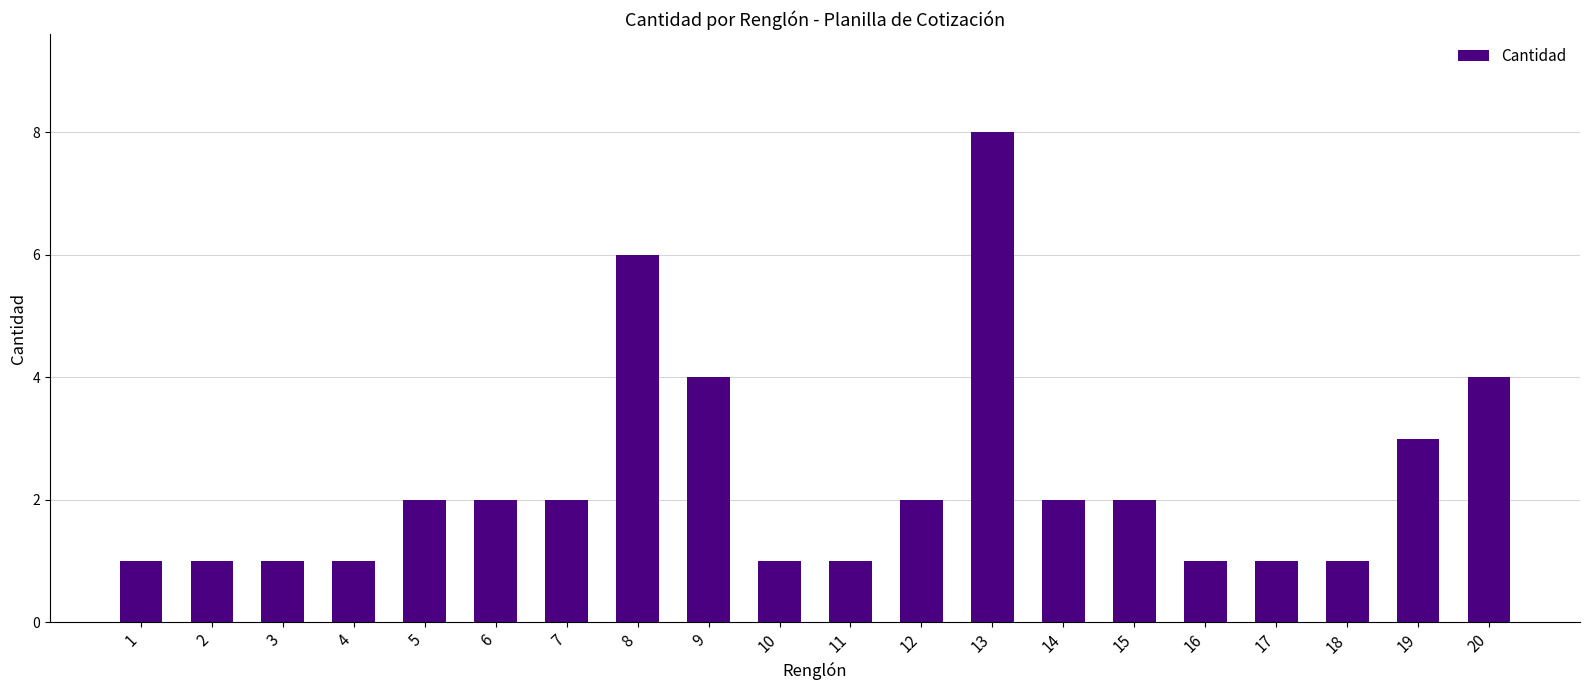

How many categories are shown in the chart?

20